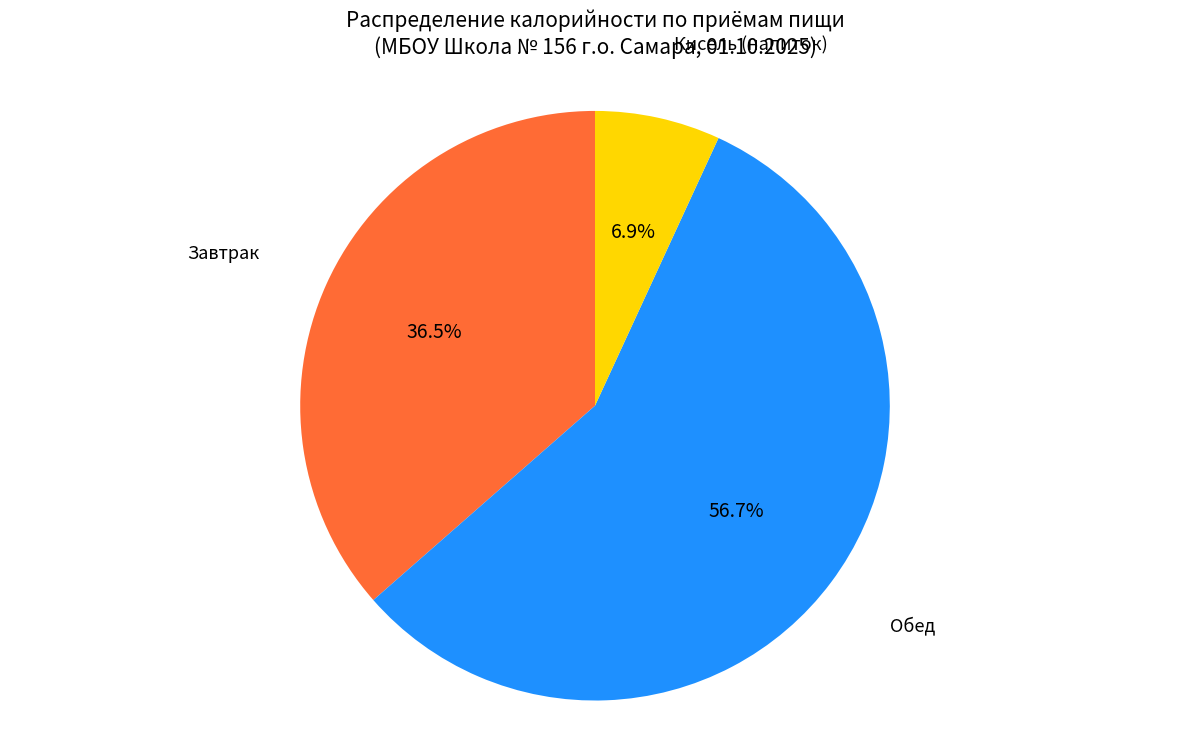

Does any single category account for the majority?

Yes